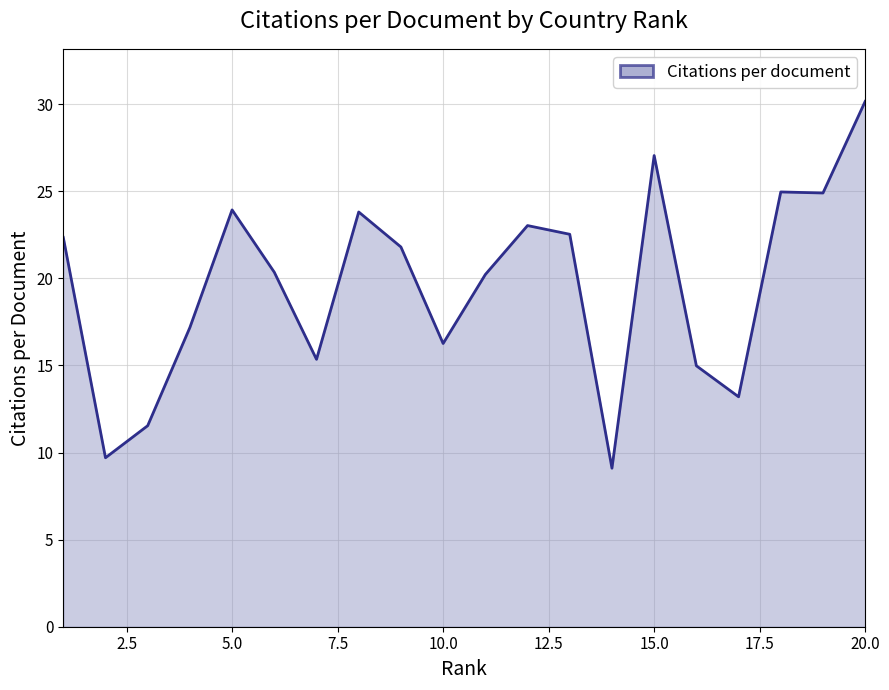

What is the maximum value shown in the chart?

30.2